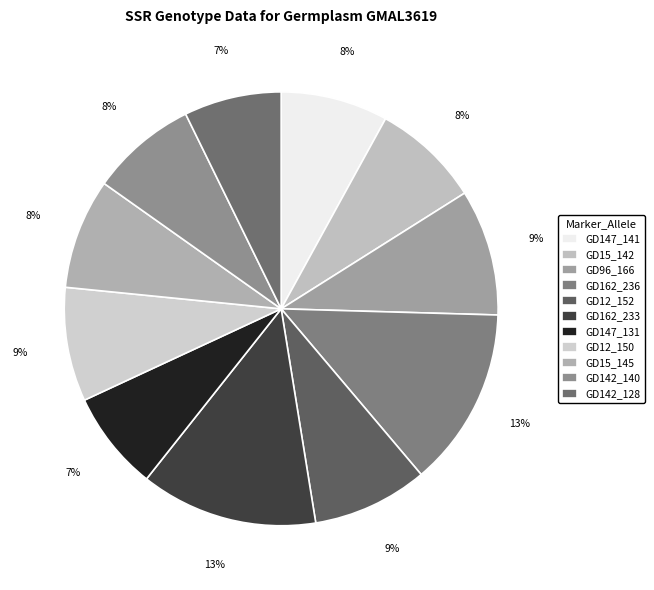

How many slices are in this pie chart?

11